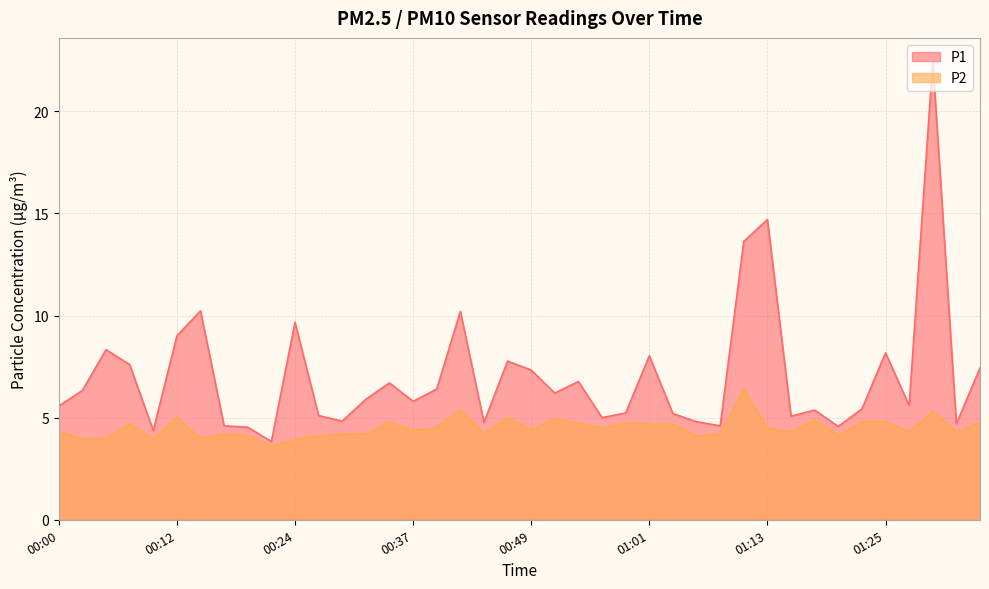

True or false: P2 and P1 cross at least once.

False